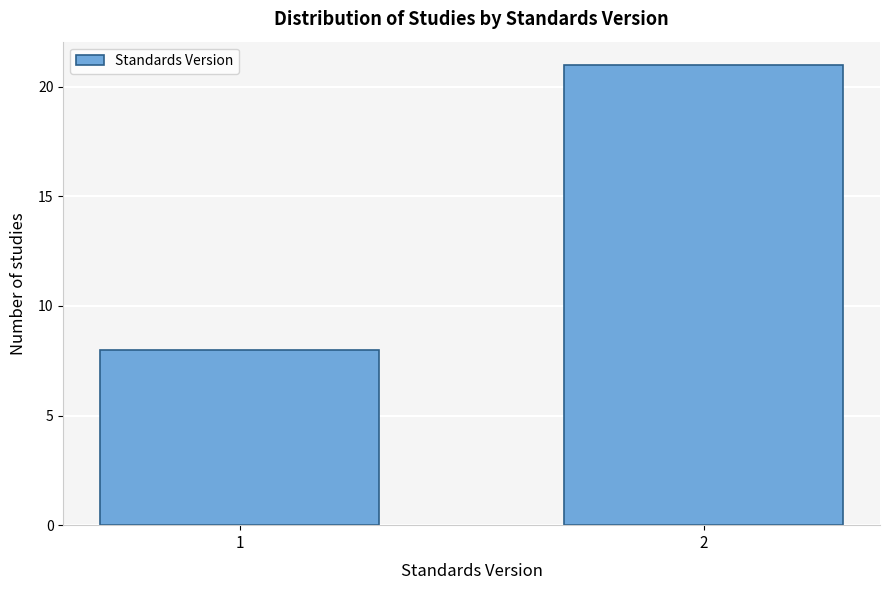

Reading left to right, transcribe all the data shown in this chart.

1=8	2=21